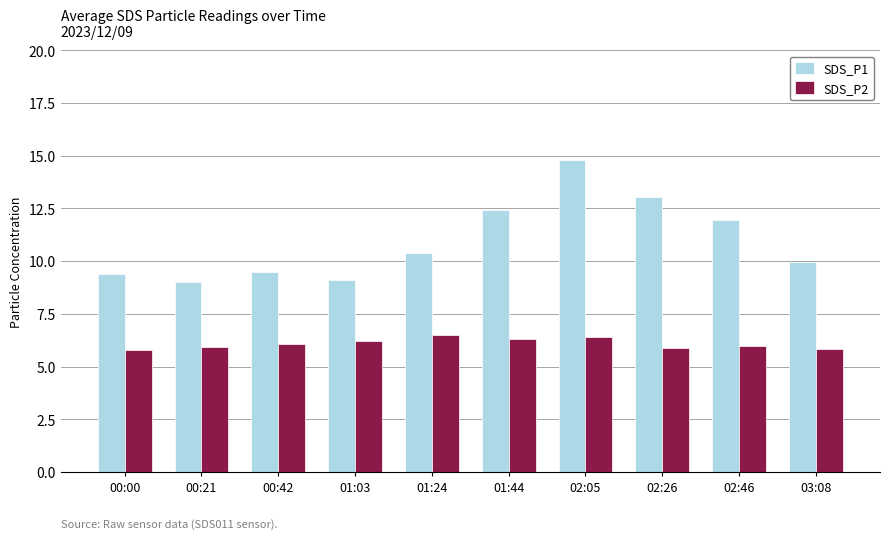

What is the spread (max minus min) of values at 01:03?

2.9